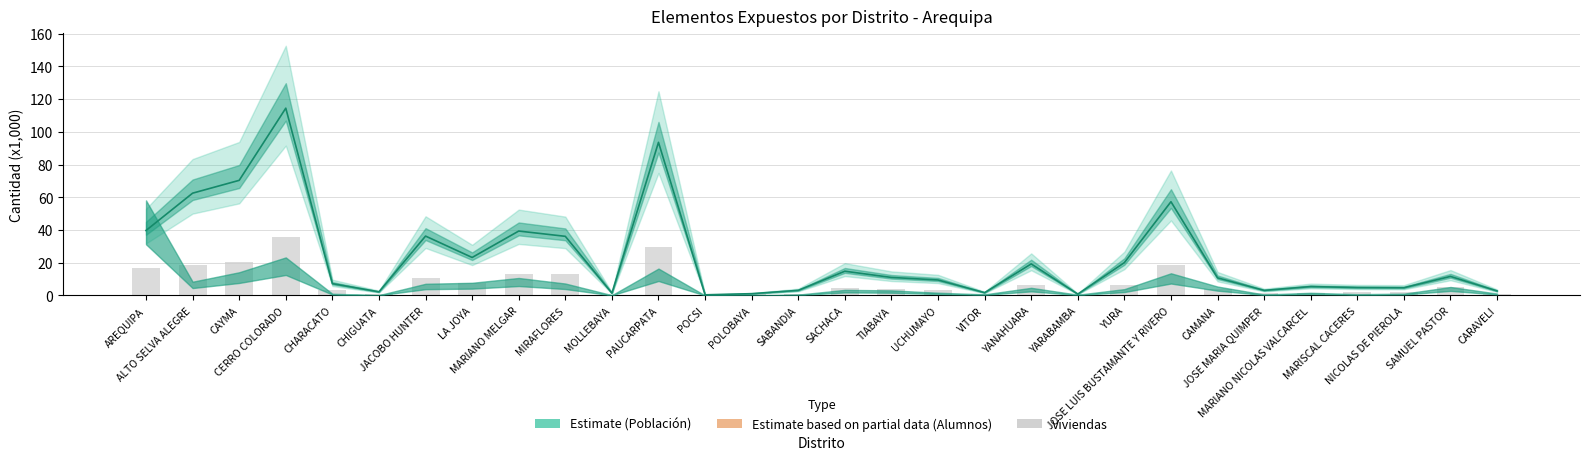

What is the ratio of the value at JACOBO HUNTER to the value at PAUCARPATA?

0.4